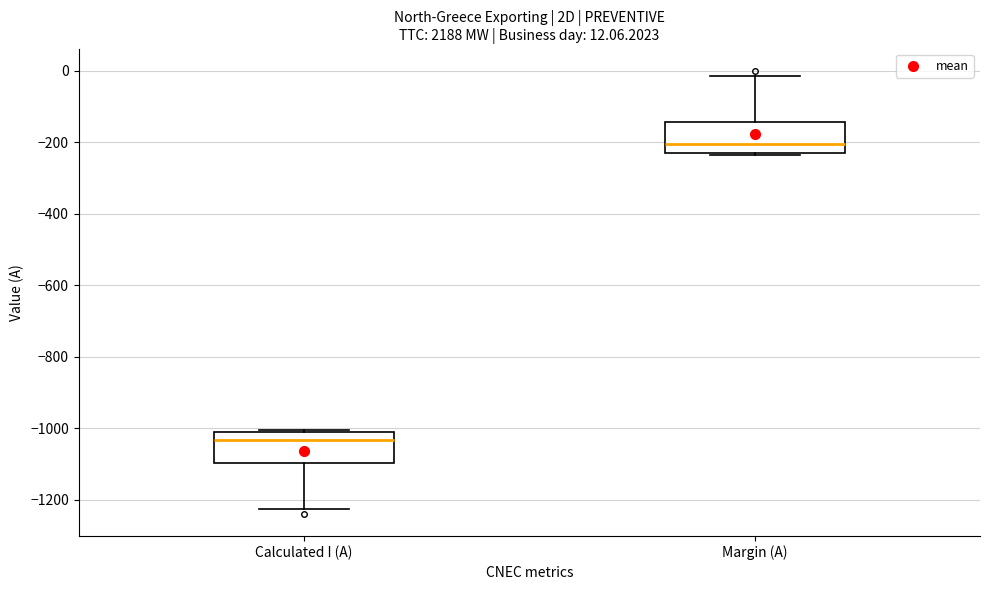

Which box has the lowest median line?

Calculated I (A)